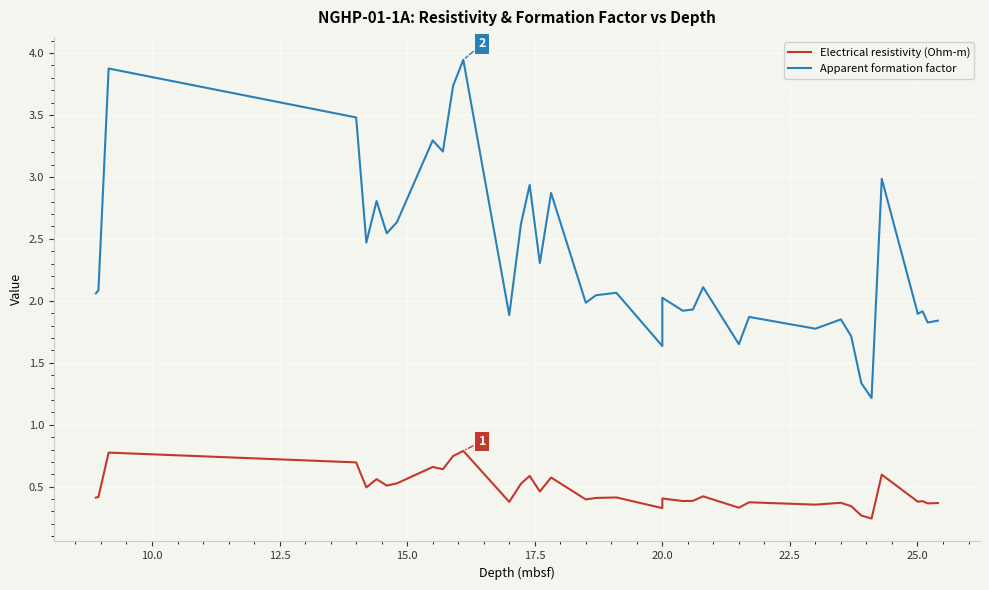

True or false: Apparent formation factor and Electrical resistivity (Ohm-m) intersect in this chart.

False